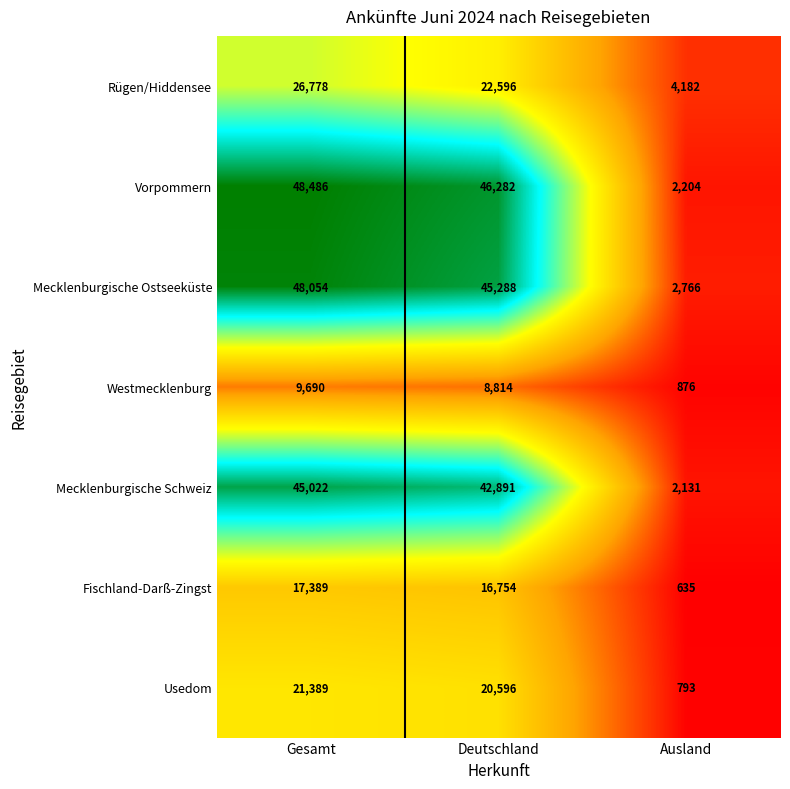

What is the maximum value shown in the chart?

48486